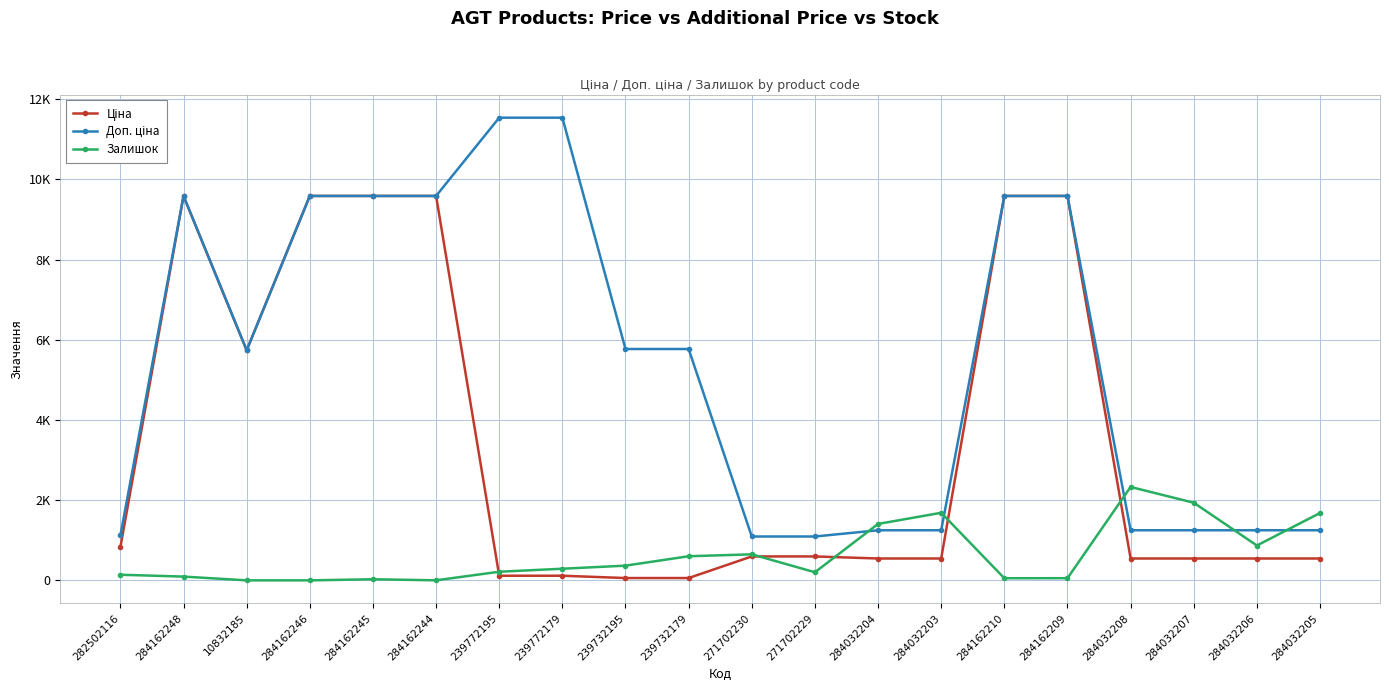

Does the chart have visible grid lines?

Yes